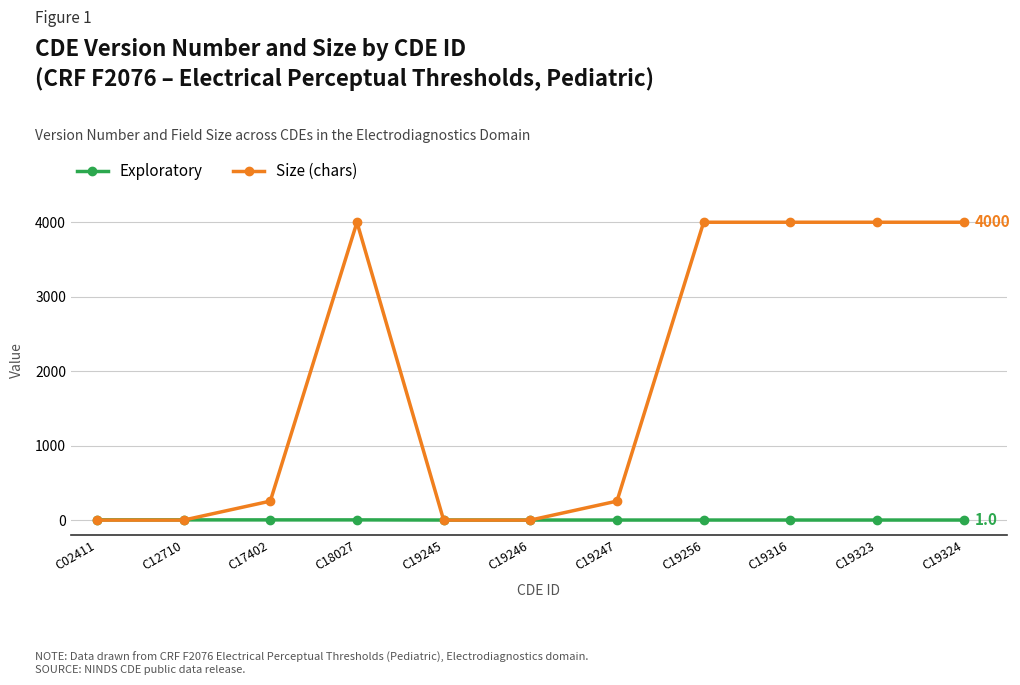

Does the chart display data point markers on the line(s)?

Yes